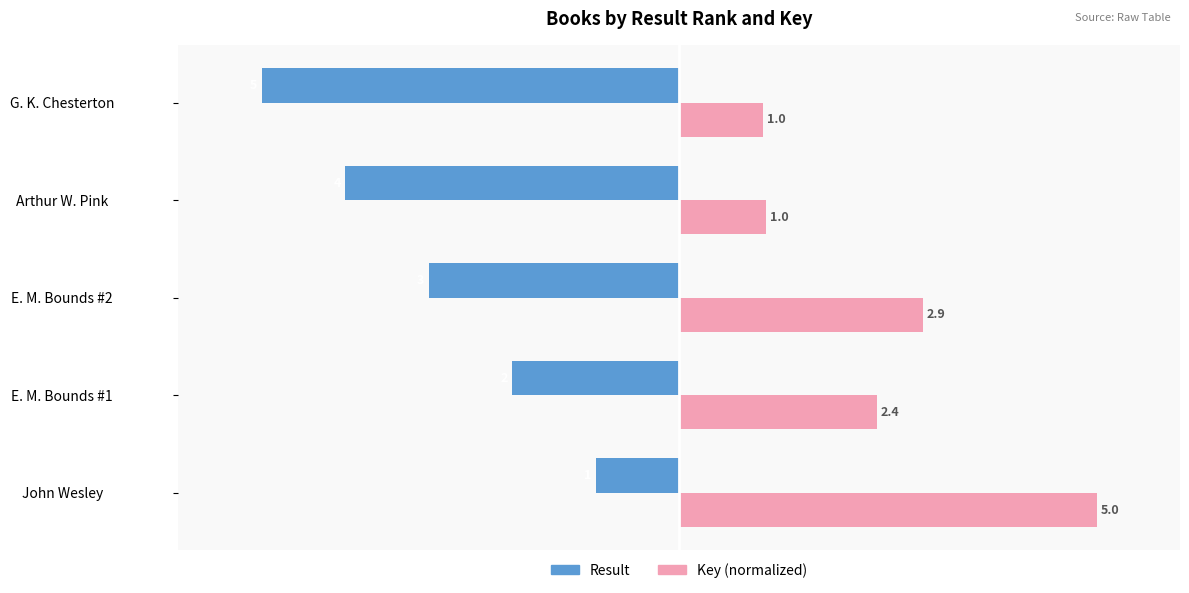

List the labels in order of Result value, smallest first.

G. K. Chesterton, Arthur W. Pink, E. M. Bounds #2, E. M. Bounds #1, John Wesley